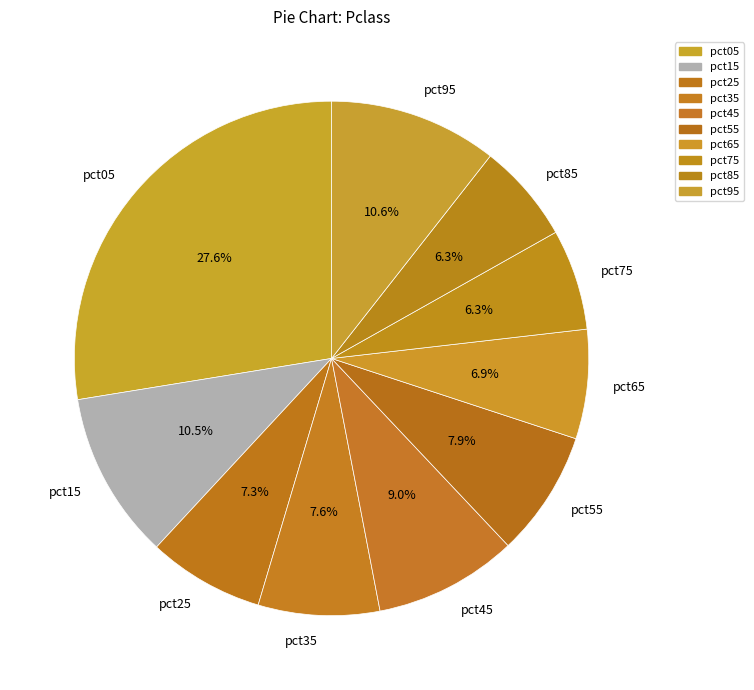

What percentage is NOT represented by pct95?

89.4%